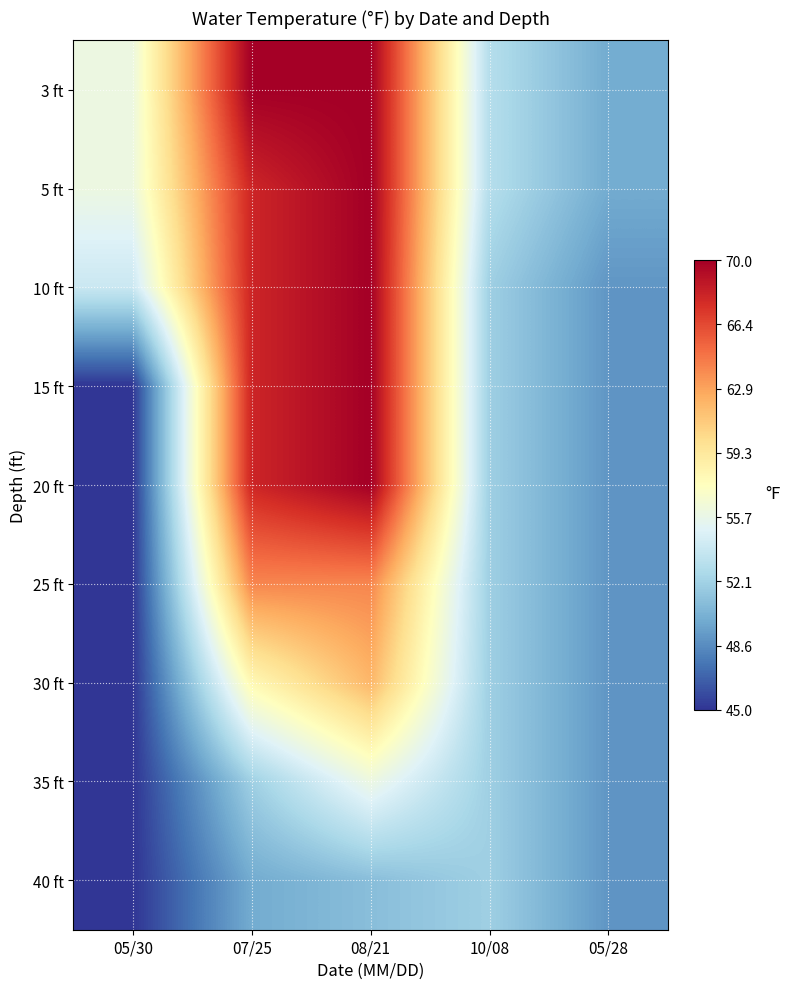

At how many categories does at least one series exceed 48?

5